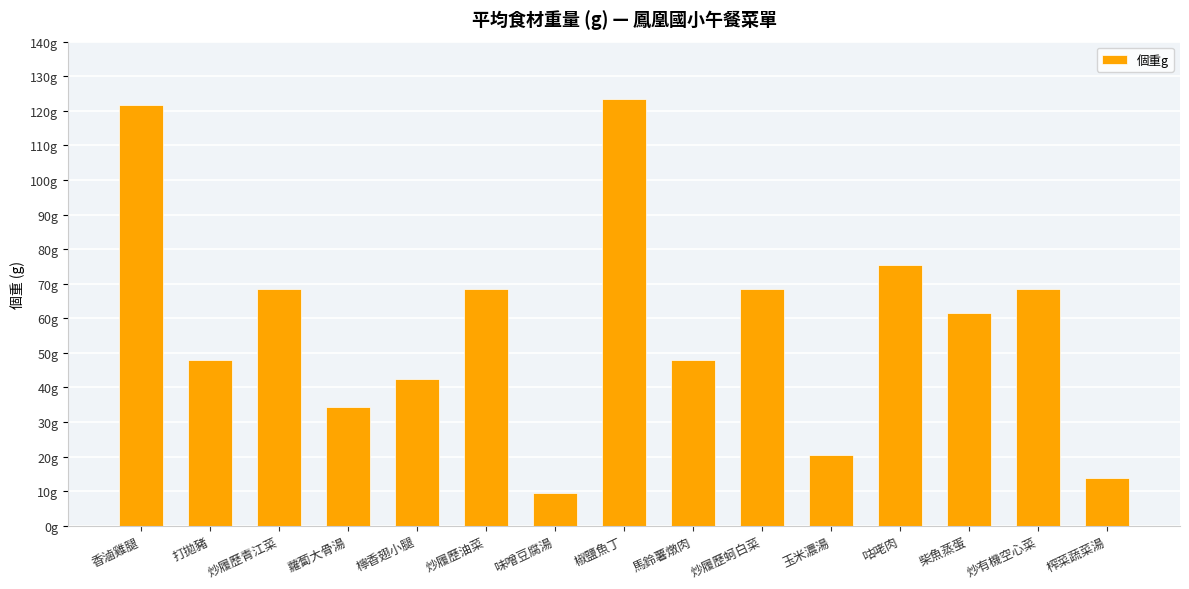

Does the chart contain any negative values?

No